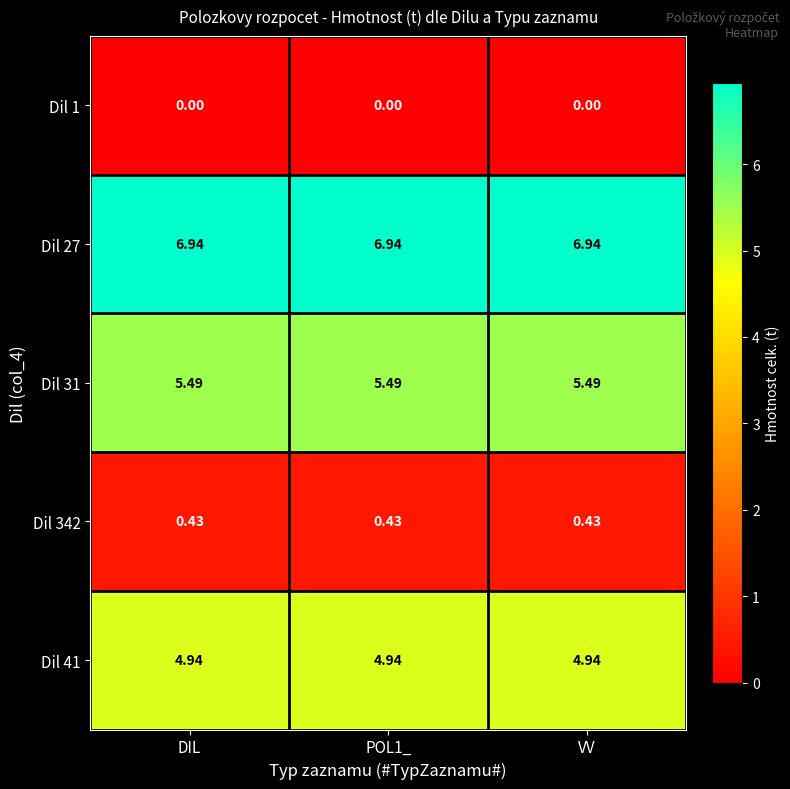

Is the value of Dil 27 at VV greater than the value of Dil 41 at VV?

Yes